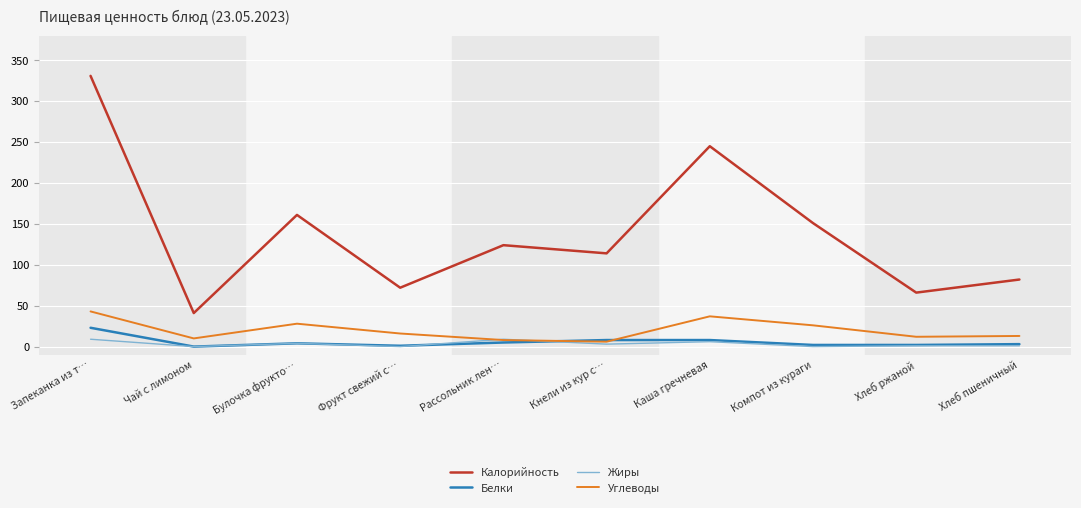

At which category does Калорийность reach its first local peak?

Булочка фрукто…